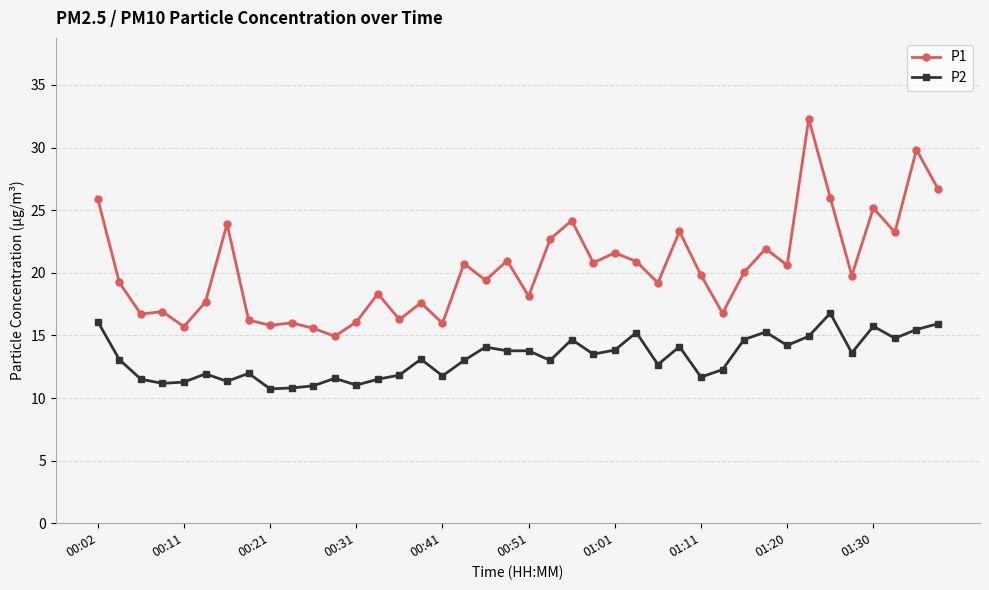

What is the difference between the maximum and minimum values in the P2 series?

6.0